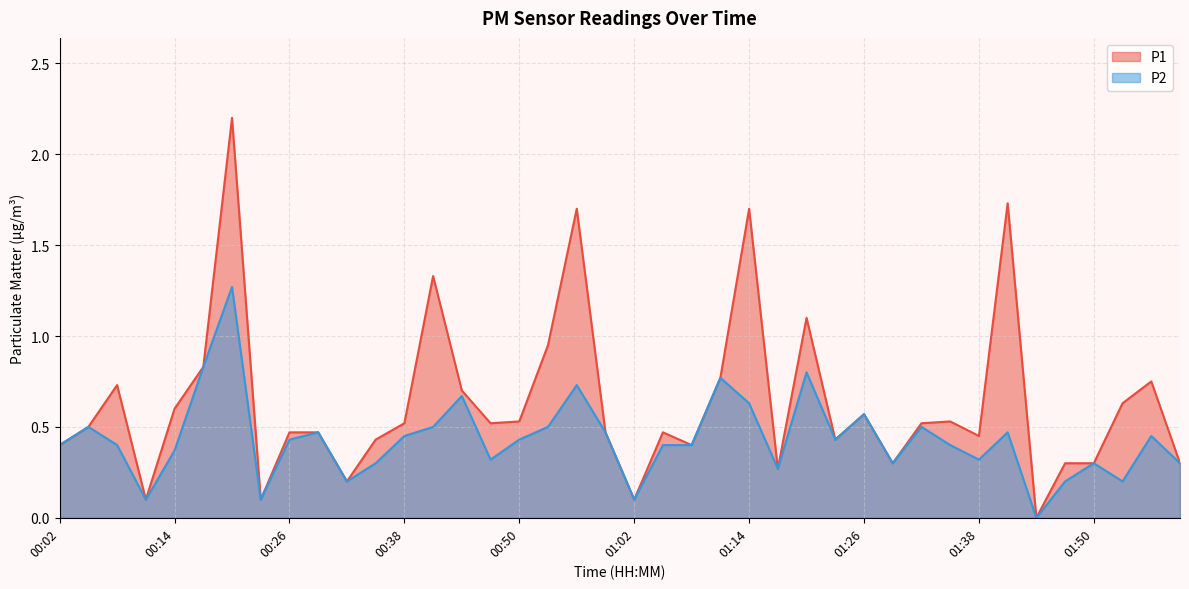

Reading left to right, extract all data points from this chart.

P1: 0.4	0.5	0.7	0.1	0.6	0.8	2.2	0.1	0.5	0.5	0.2	0.4	0.5	1.3	0.7	0.5	0.5	0.9	1.7	0.5	0.1	0.5	0.4	0.8	1.7	0.3	1.1	0.4	0.6	0.3	0.5	0.5	0.5	1.7	0.0	0.3	0.3	0.6	0.8	0.3
P2: 0.4	0.5	0.4	0.1	0.4	0.8	1.3	0.1	0.4	0.5	0.2	0.3	0.5	0.5	0.7	0.3	0.4	0.5	0.7	0.5	0.1	0.4	0.4	0.8	0.6	0.3	0.8	0.4	0.6	0.3	0.5	0.4	0.3	0.5	0.0	0.2	0.3	0.2	0.5	0.3